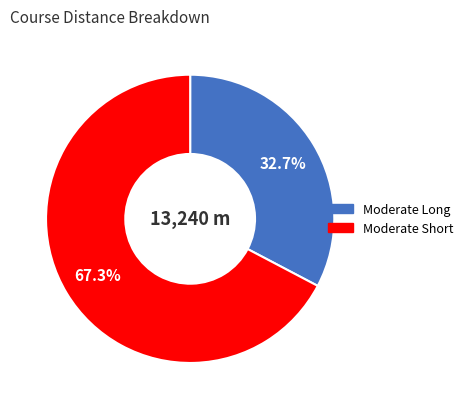

Is there any slice that represents more than half of the pie?

Yes